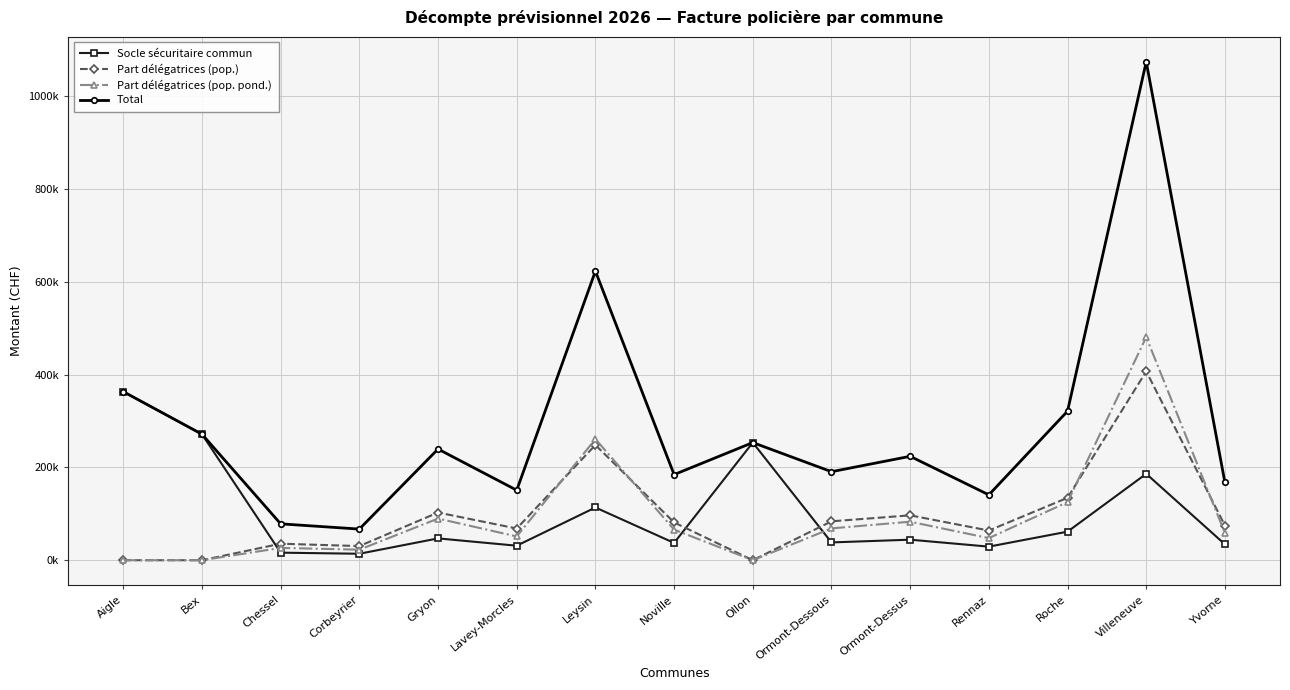

At which label does Part délégatrices (pop.) reach its minimum?

Aigle